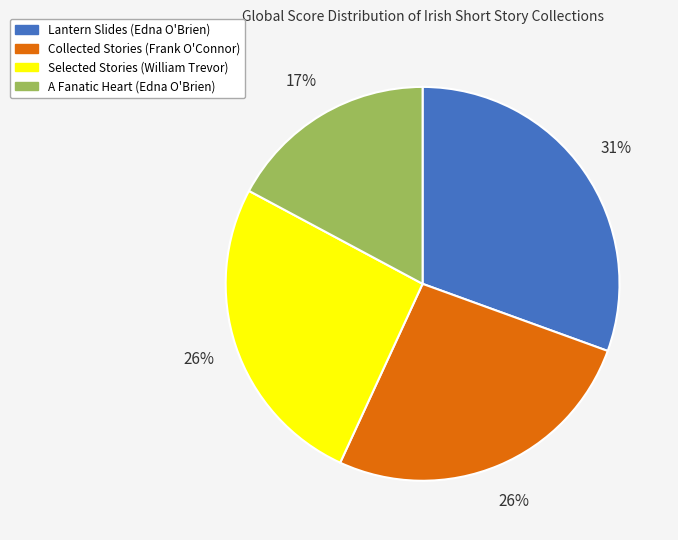

Which slice is the smallest?

A Fanatic Heart (Edna O'Brien)